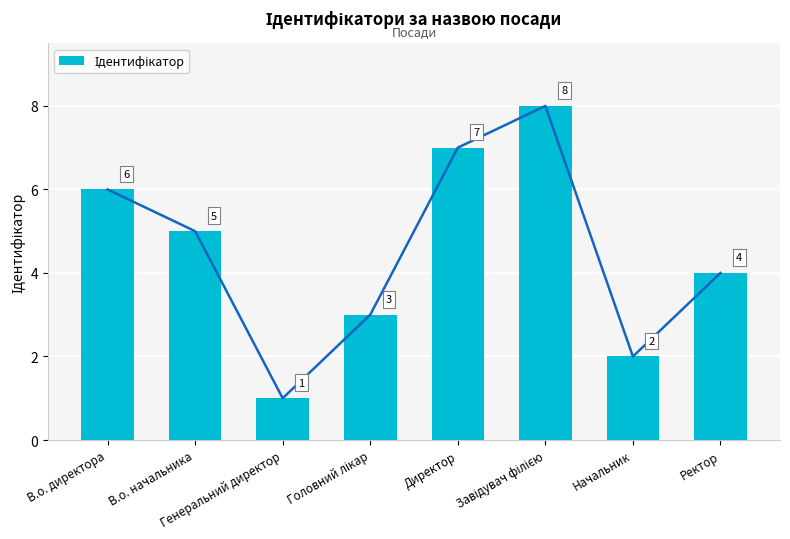

Count the values in the range 3 to 7.

5